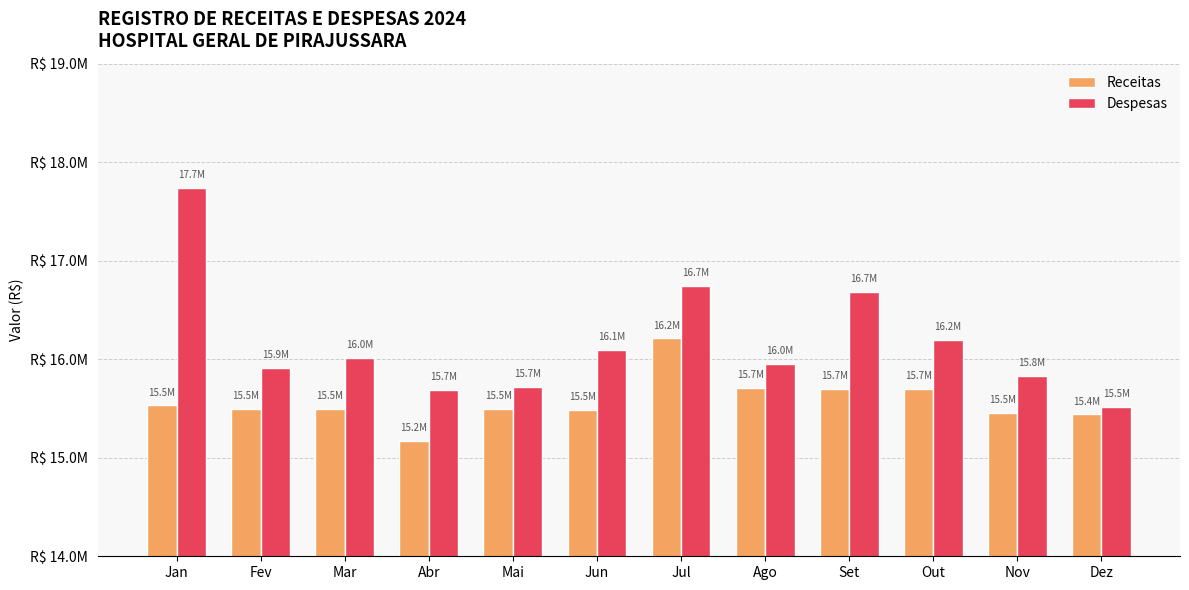

What are all the series names shown in the legend?

Receitas, Despesas